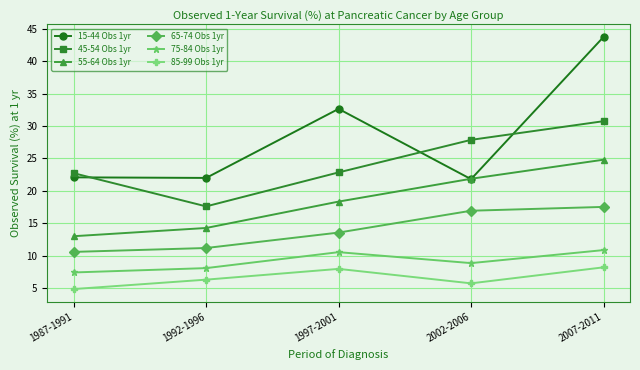

What is the sum of the 15-44 Obs 1yr values at 2007-2011 and 1987-1991?

65.8